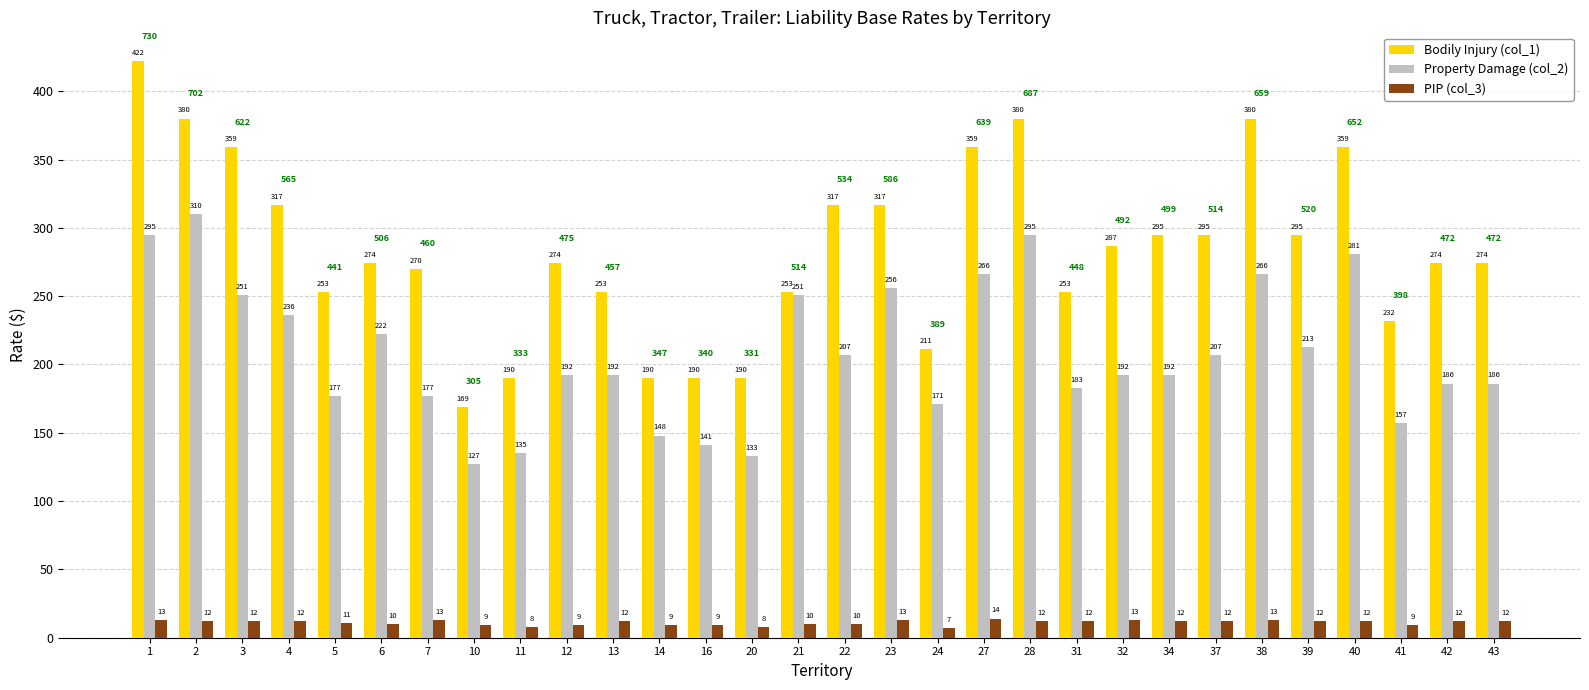

Which series changed the most between 13 and 20?

Bodily Injury (col_1)